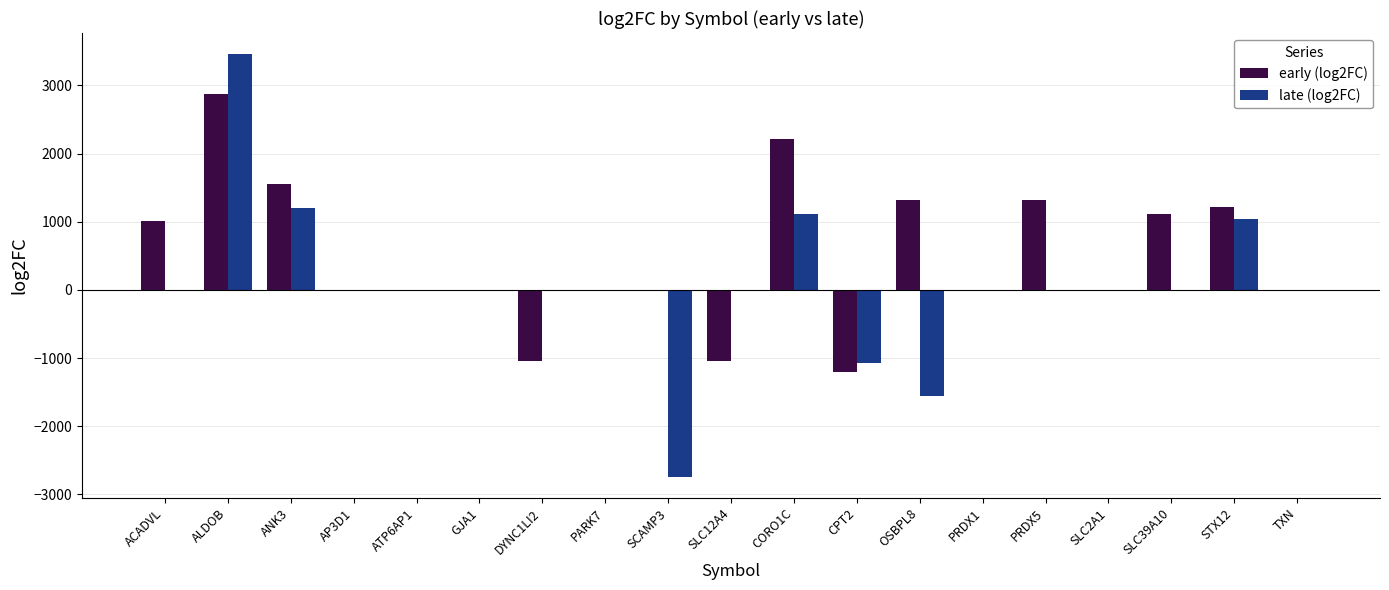

Where does the late (log2FC) series first go above 0?

ACADVL